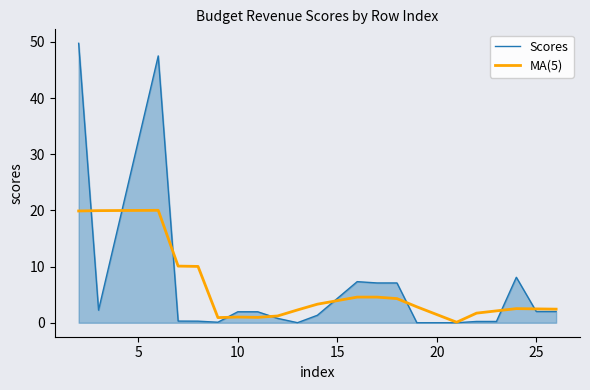

Rank the series by their maximum value, from highest to lowest.

Scores, MA(5)